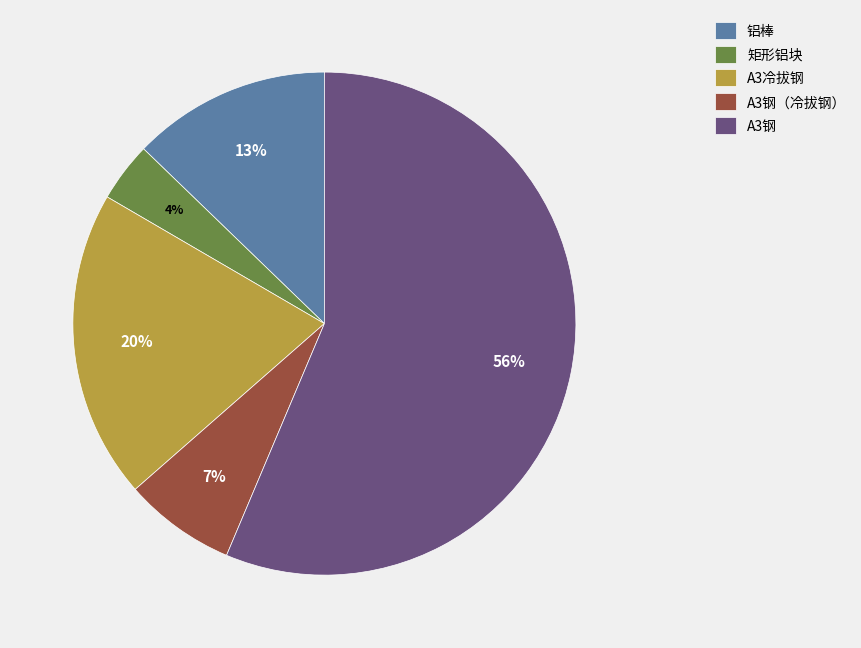

What is the ratio of the value at 矩形铝块 to the value at 铝棒?

0.3